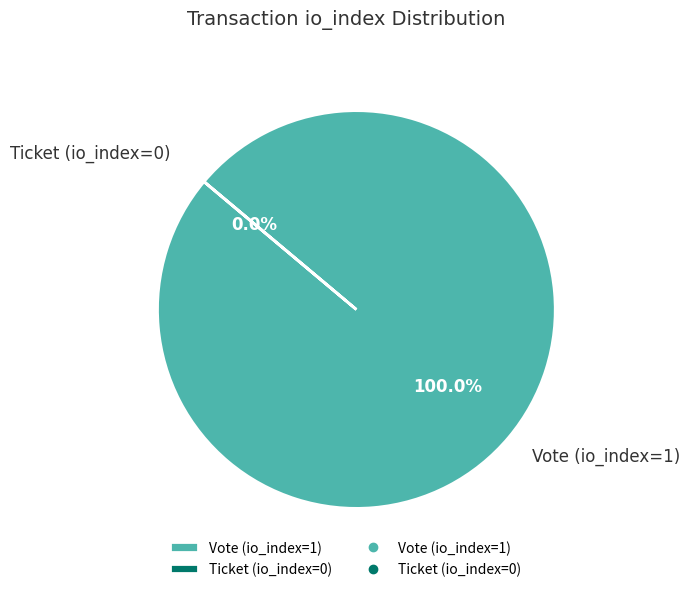

What portion of the pie excludes Ticket (io_index=0)?

100.0%